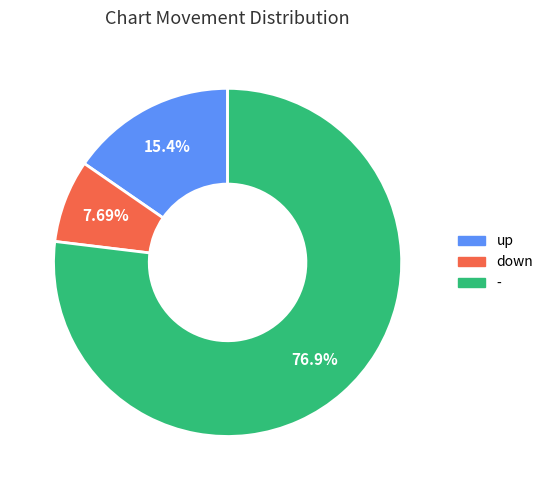

Combined, do - and up account for over 50%?

Yes